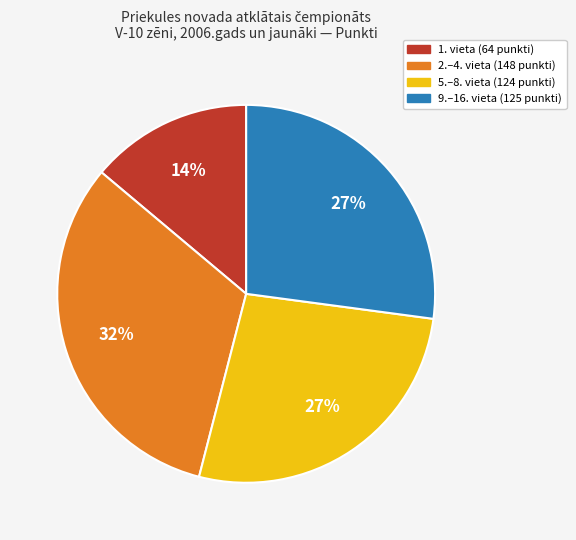

Does any single category account for the majority?

No